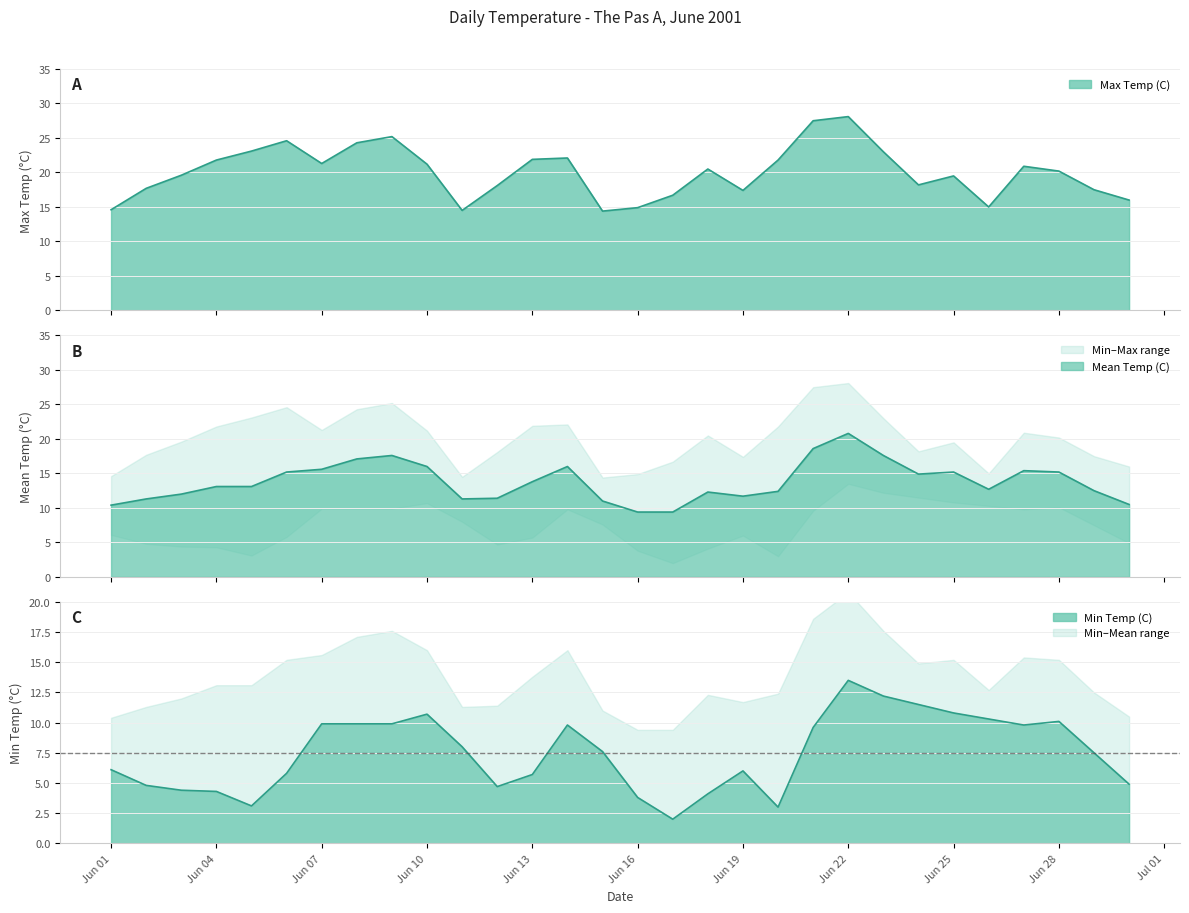

At which label does Min Temp (C) first exceed 7?

Jun 07